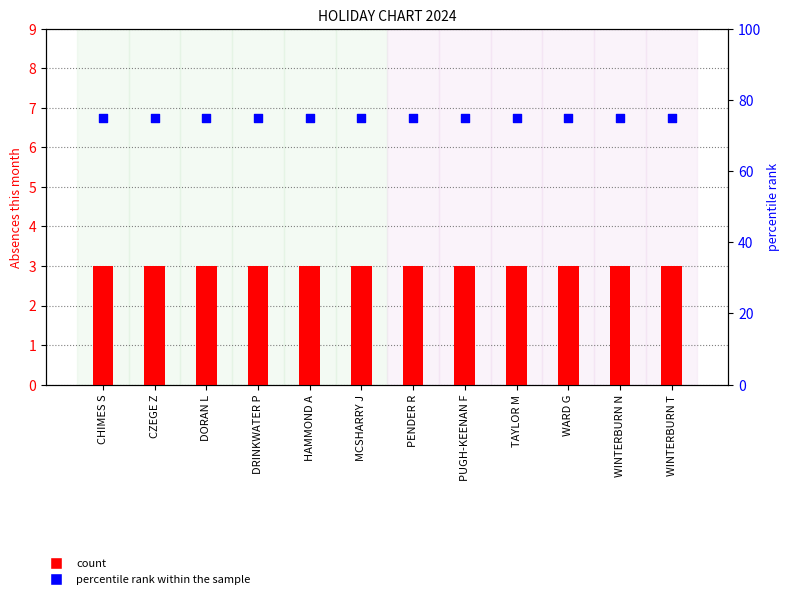

Which series has the largest total across all categories?

percentile rank within the sample